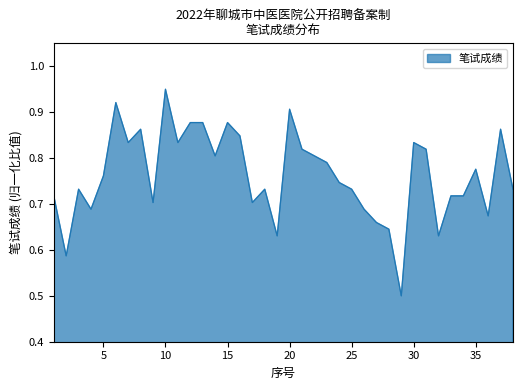

What is the smallest value displayed?

0.5